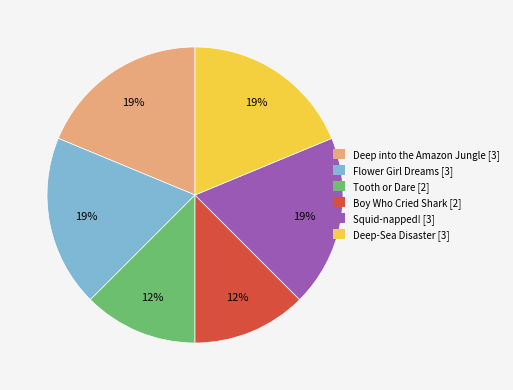

The Flower Girl Dreams slice represents 6% of the pie. True or false?

False